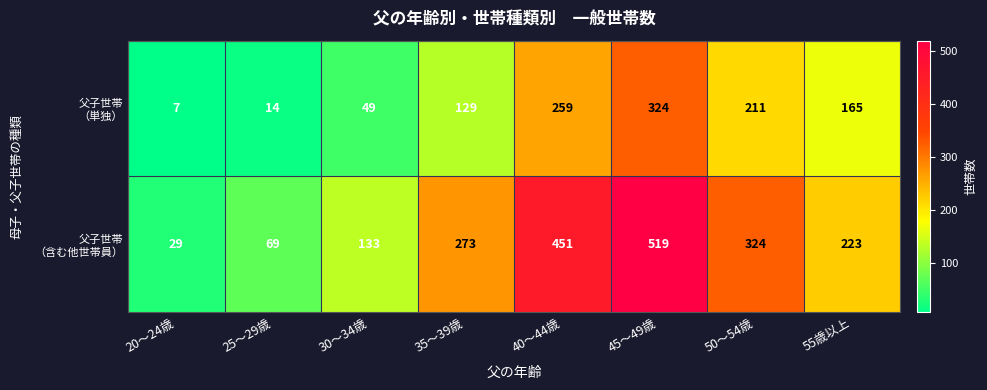

What is the difference between the highest and lowest values at 45～49歳?

195